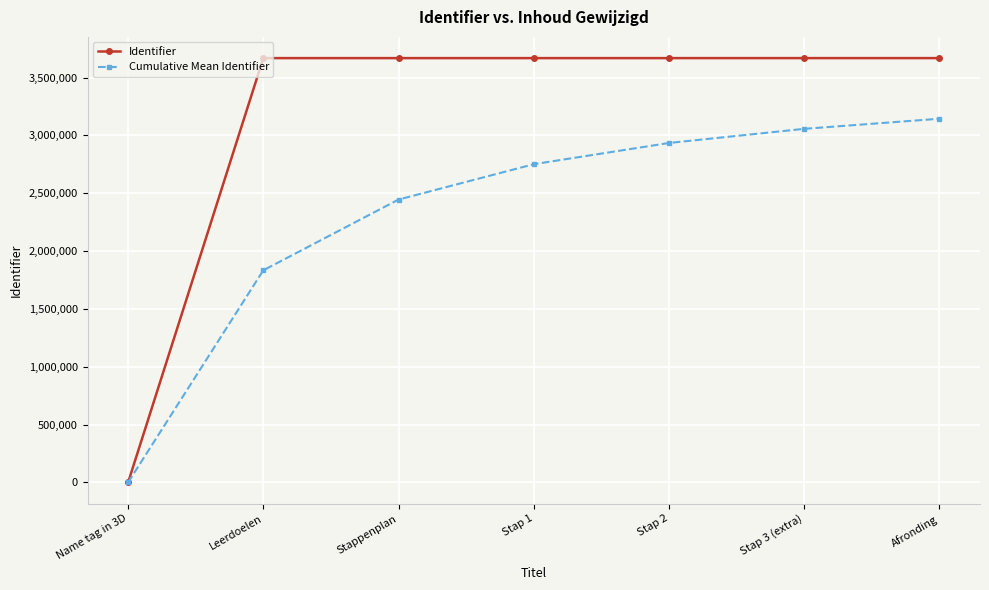

How many lines are shown in the chart?

2